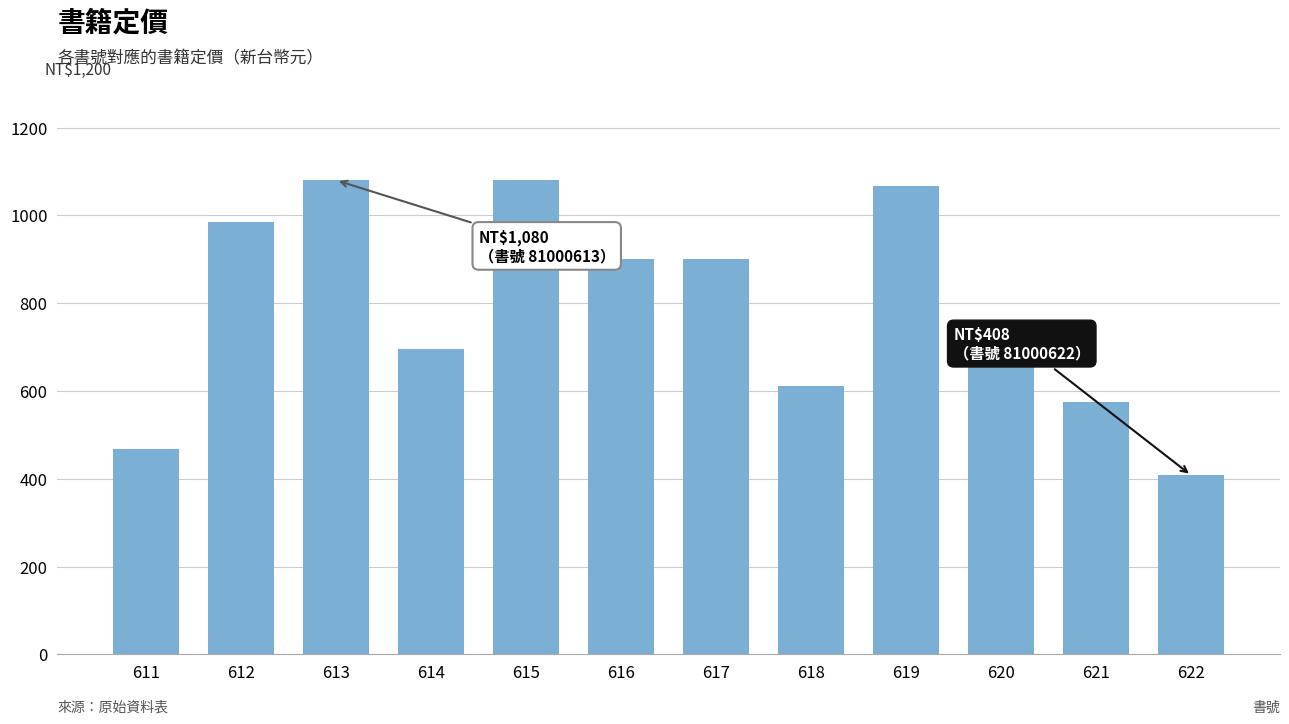

Are the bars horizontal?

No